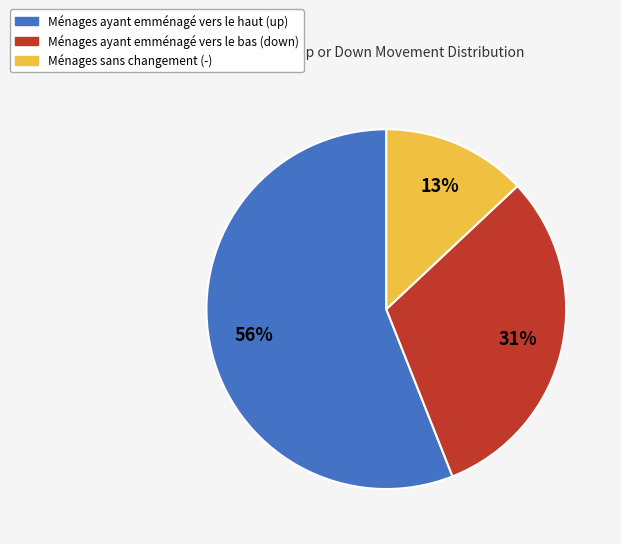

To the nearest percent, what is the difference between the largest and smallest slice percentages?

43%